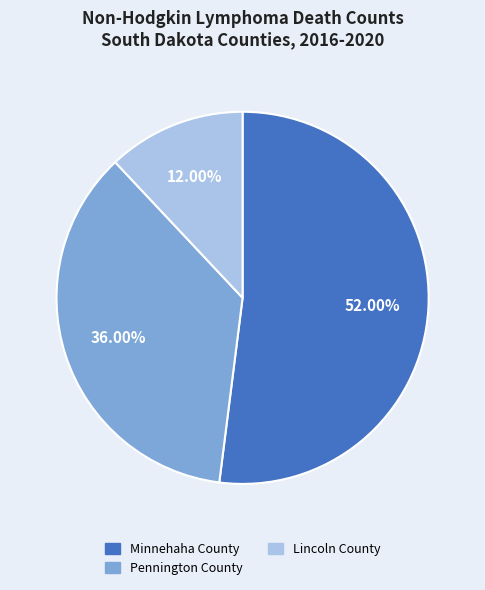

Rank the categories by value from lowest to highest.

Lincoln County, Pennington County, Minnehaha County